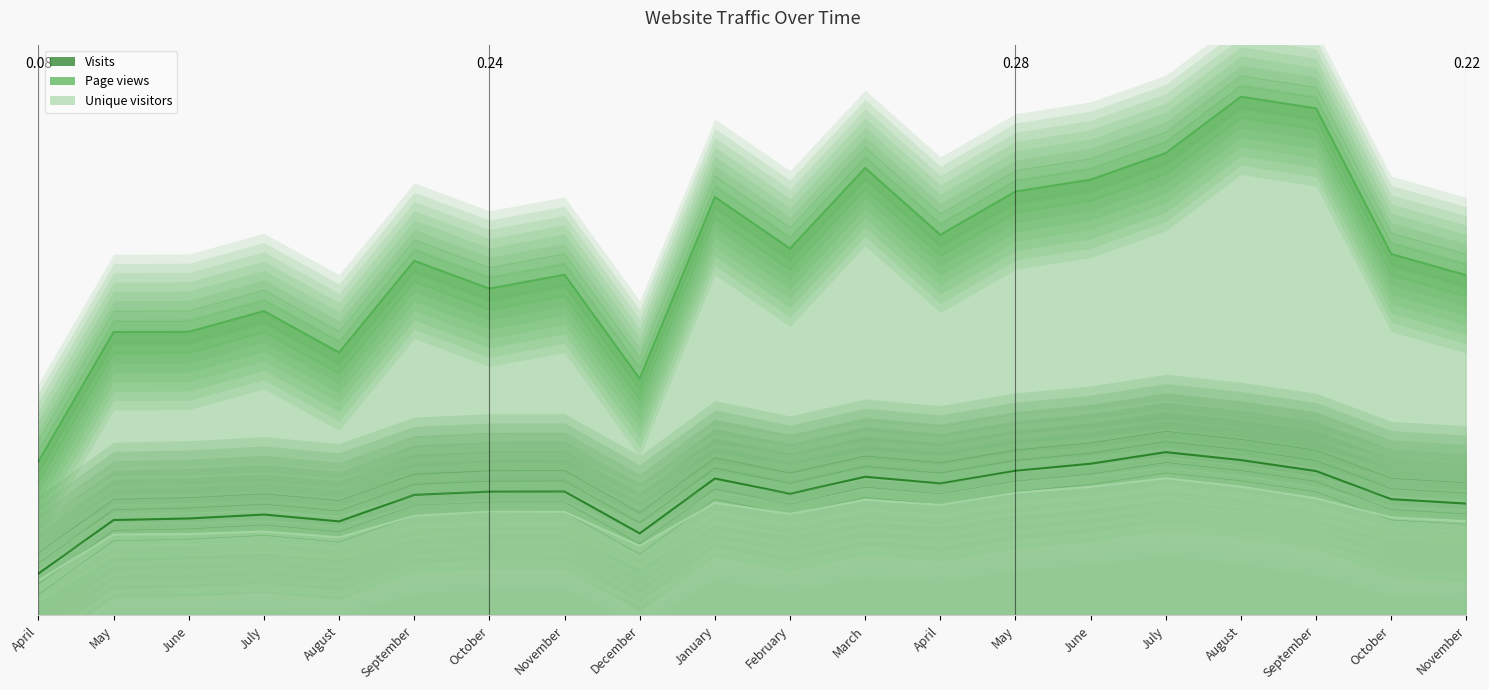

What are all the series names shown in the legend?

Visits, Page views, Unique visitors